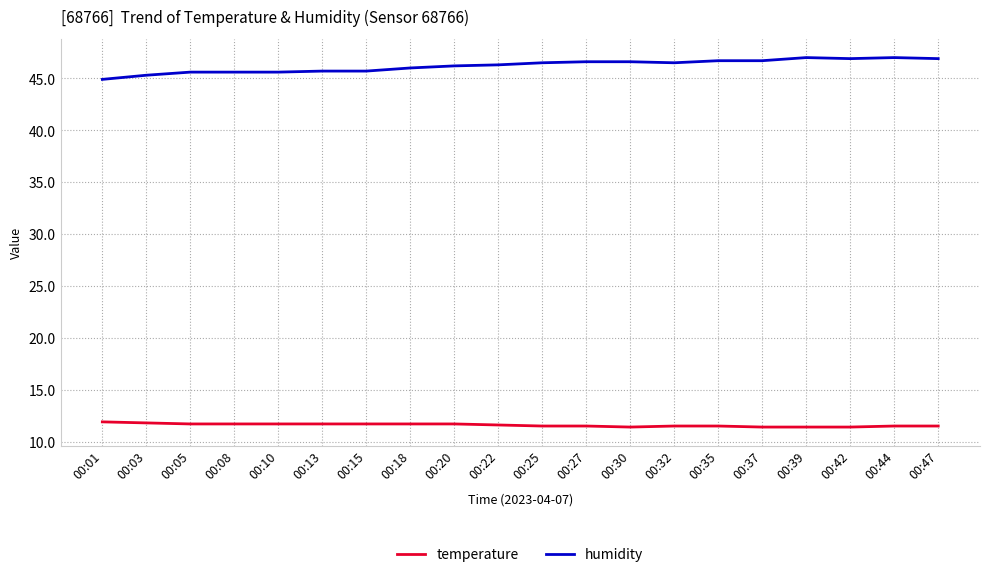

Is the value of temperature at 00:18 greater than the value of humidity at 00:30?

No